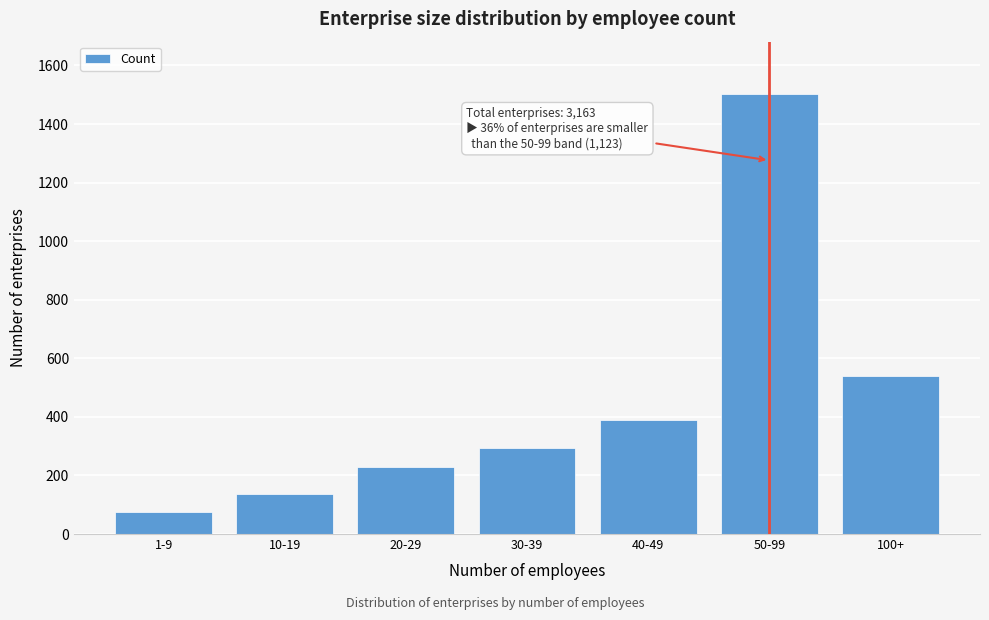

Reading right to left, transcribe all the data shown in this chart.

539	1501	391	293	228	136	75